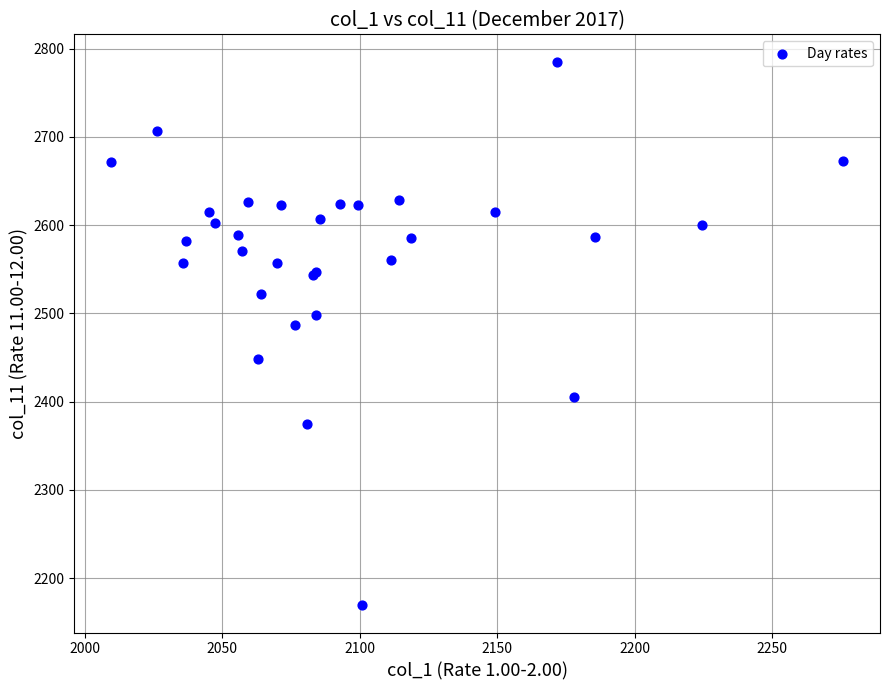

What Y value in the scatter plot is closest to 2477?

2486.3